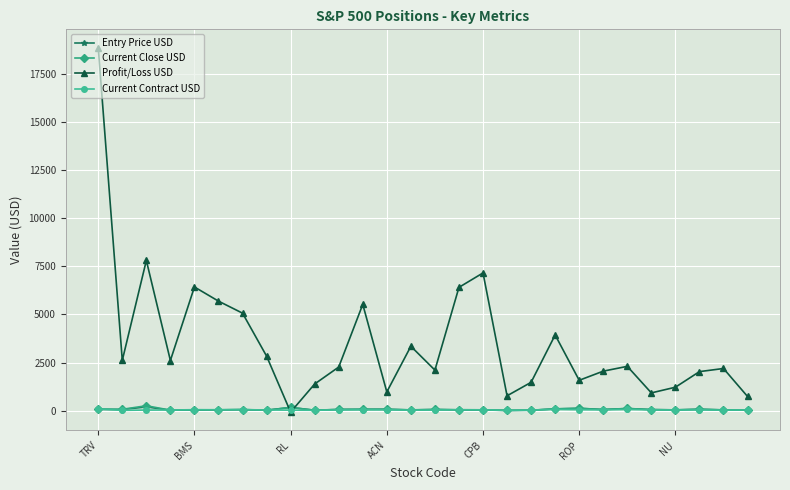

What is the average value of the Current Contract USD series?

41.9